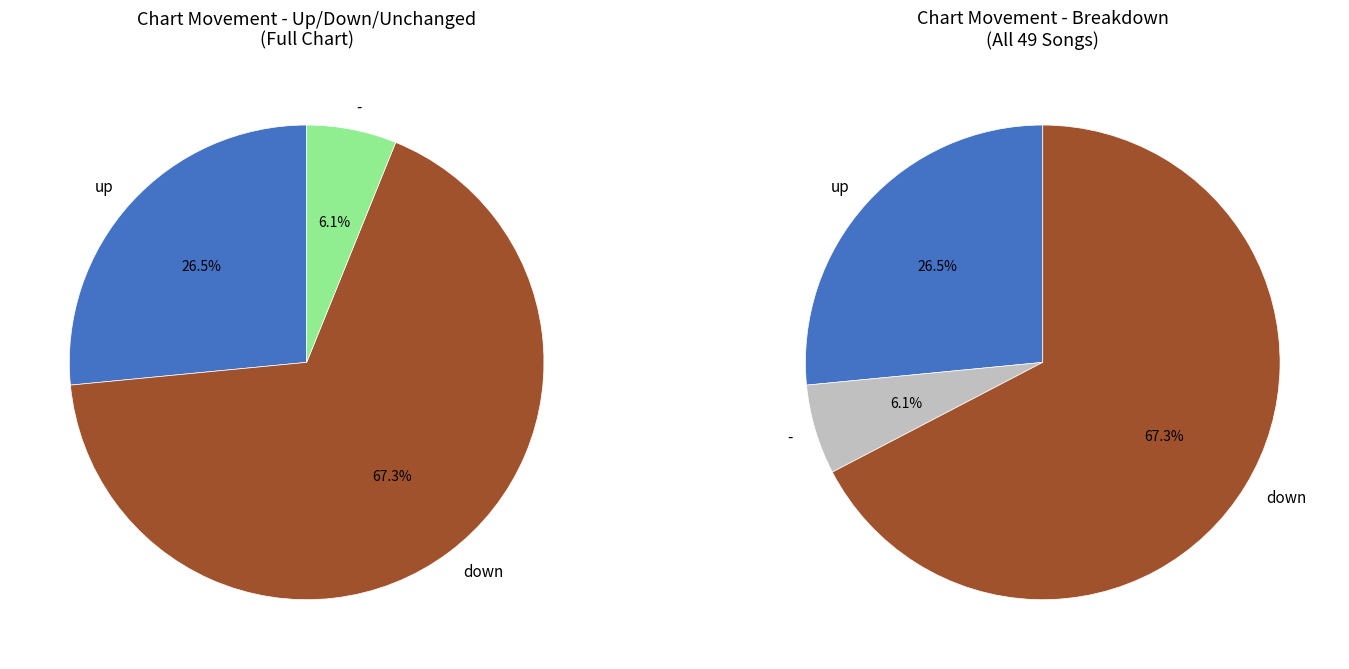

Is it true that down is 55% of the pie?

False